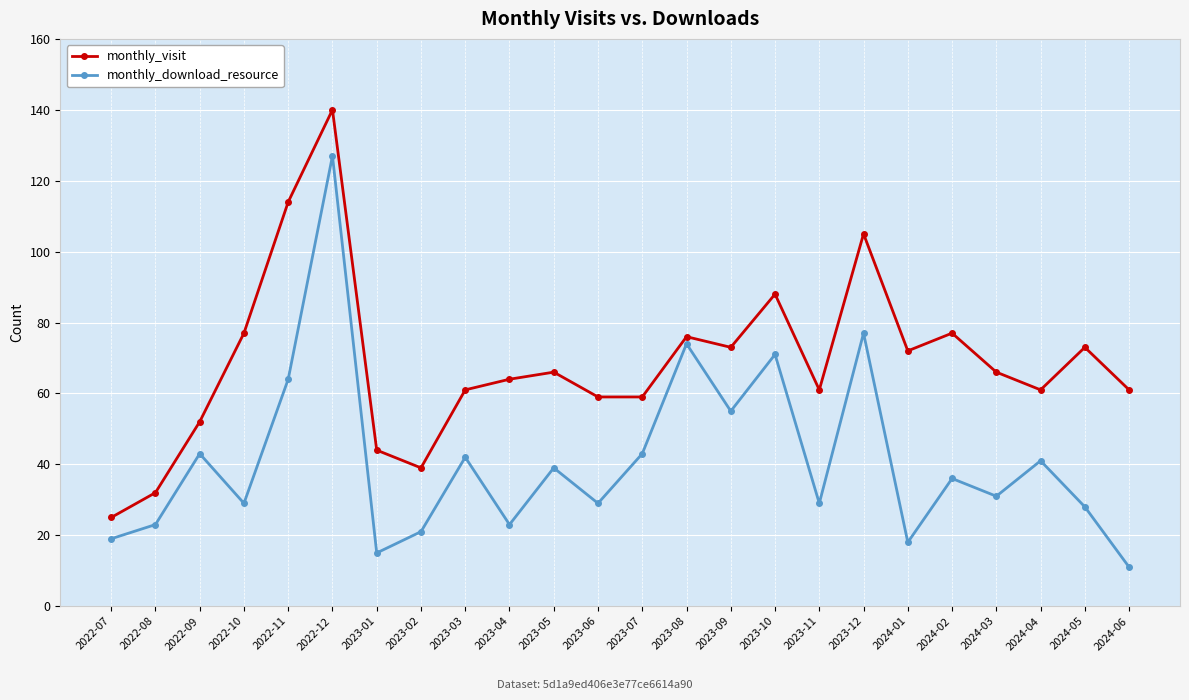

True or false: monthly_download_resource and monthly_visit cross at least once.

False